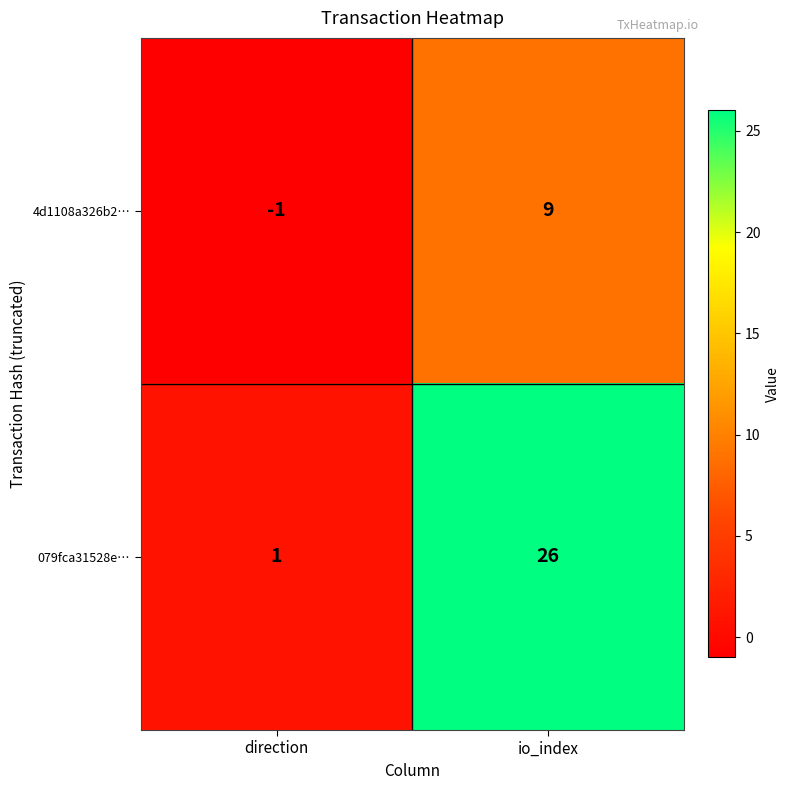

Is the value of 079fca31528e… at direction greater than the value of 4d1108a326b2… at io_index?

No